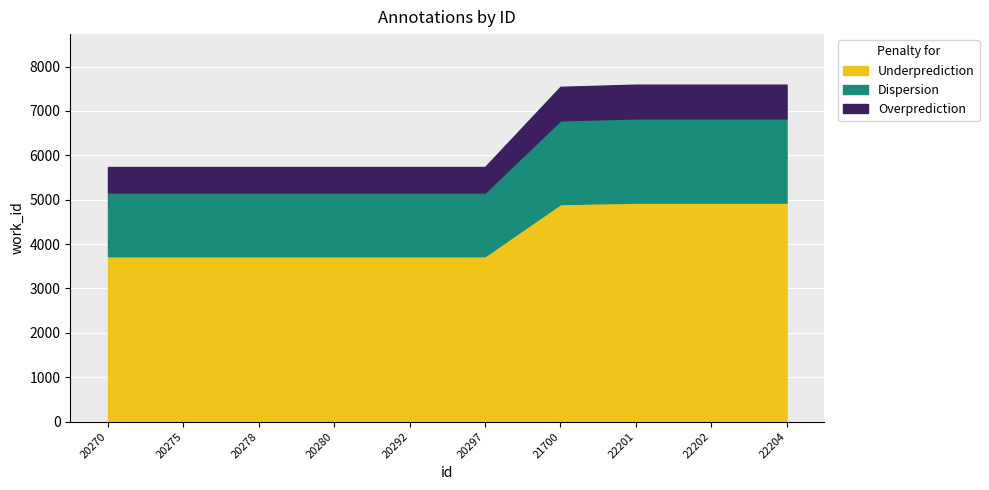

How many categories are shown in the chart?

10